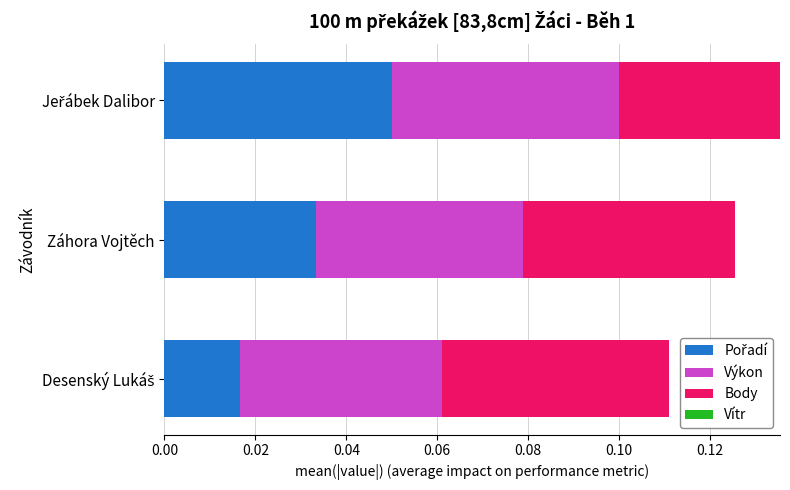

Count the number of data series in this chart.

3